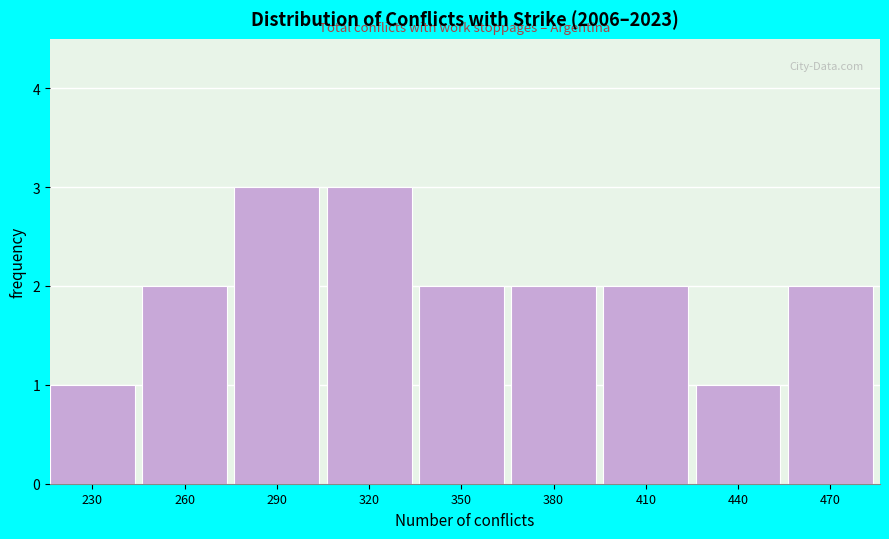

Reading left to right, list all the values displayed in this chart.

230=1	260=2	290=3	320=3	350=2	380=2	410=2	440=1	470=2